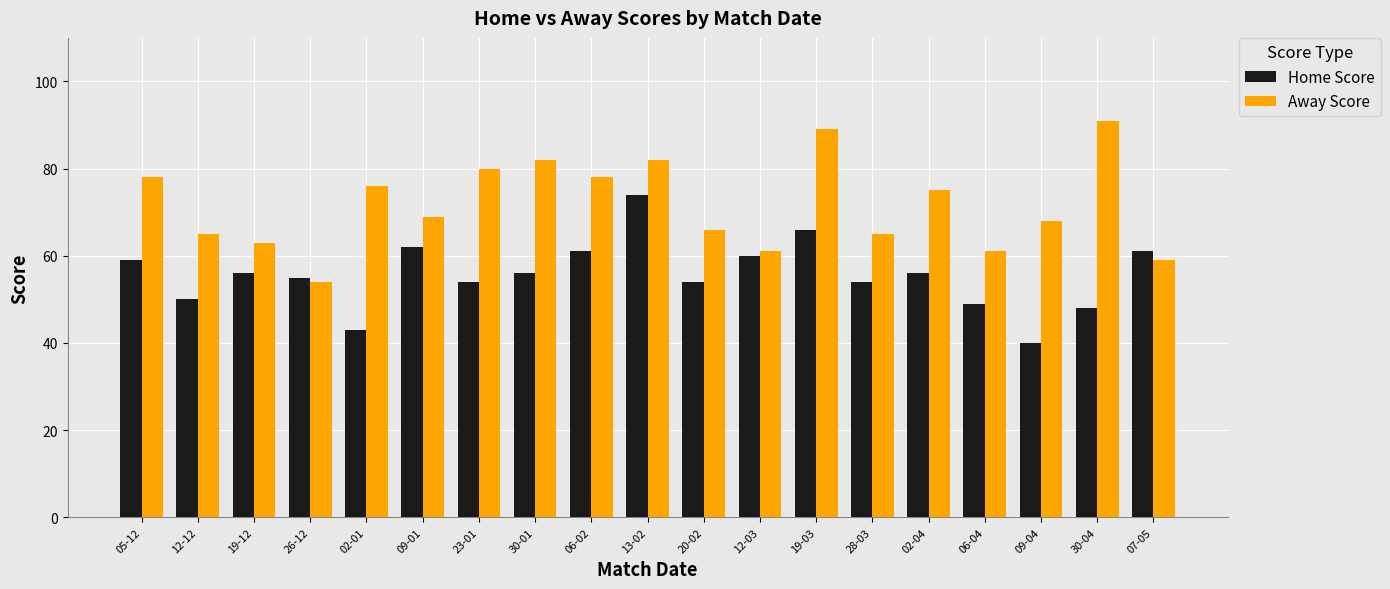

What is the approximate value of Home Score at 07-05, to the nearest 5?

60